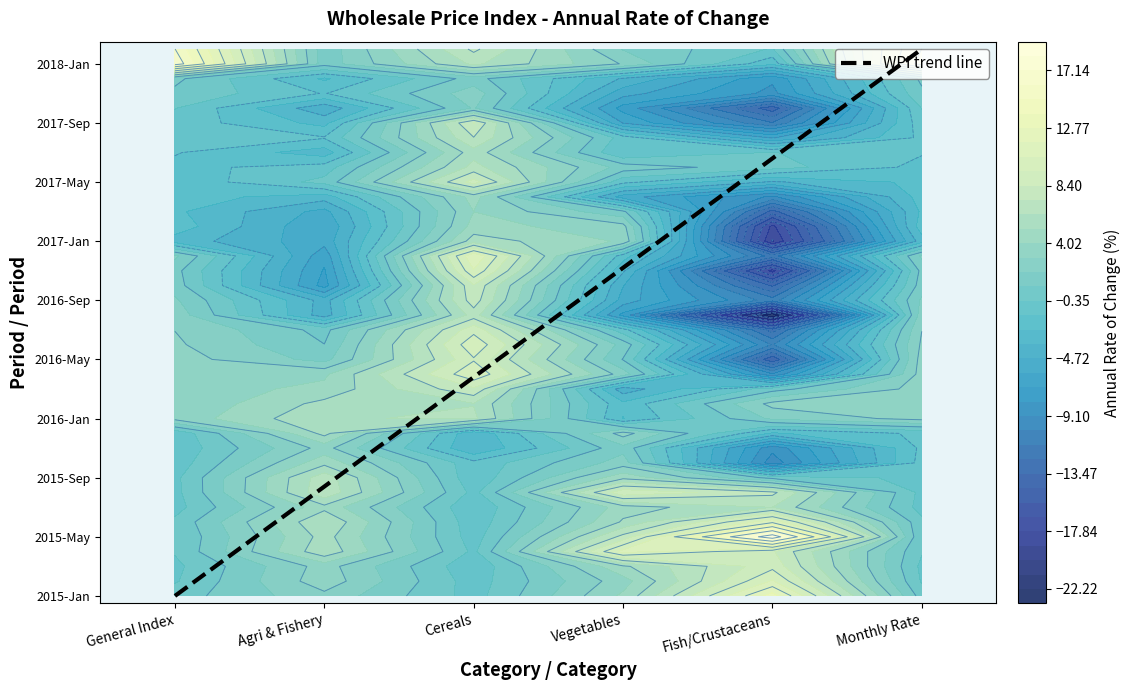

Count the number of categories in the chart.

6